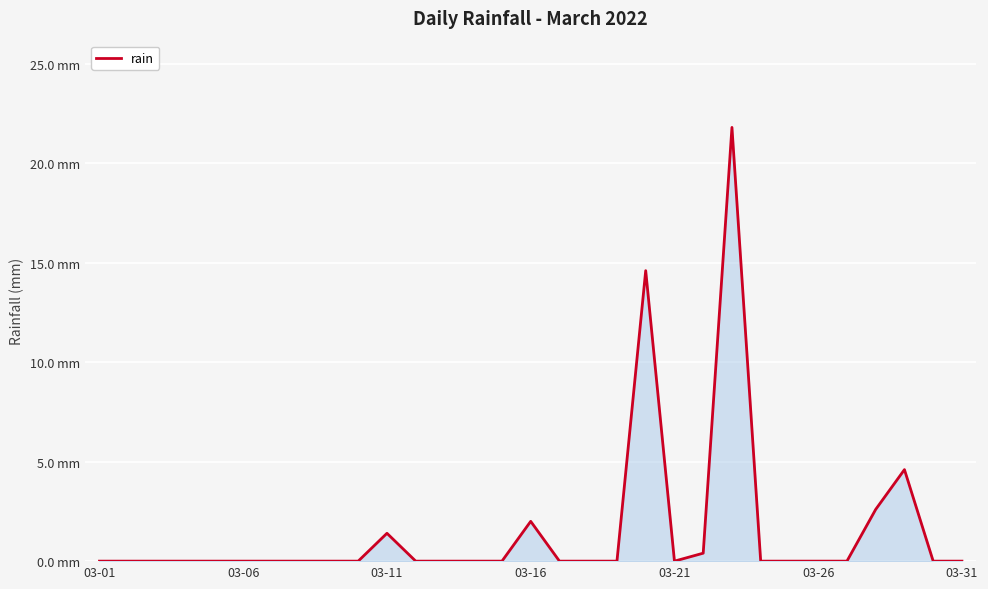

Does the chart display data point markers on the line(s)?

No